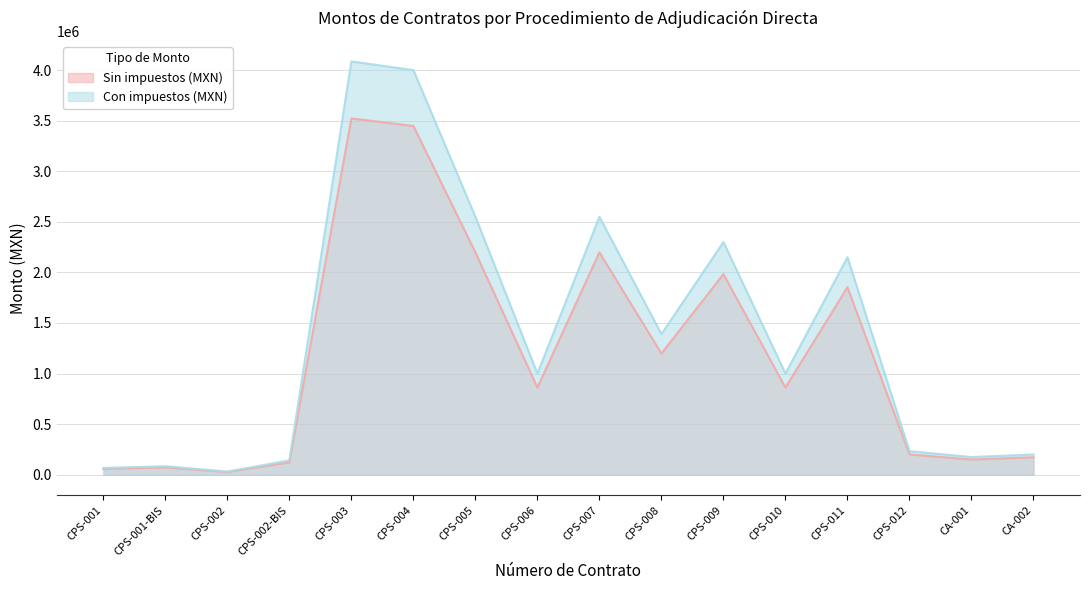

At which label does Sin impuestos (MXN) reach its minimum?

CPS-002